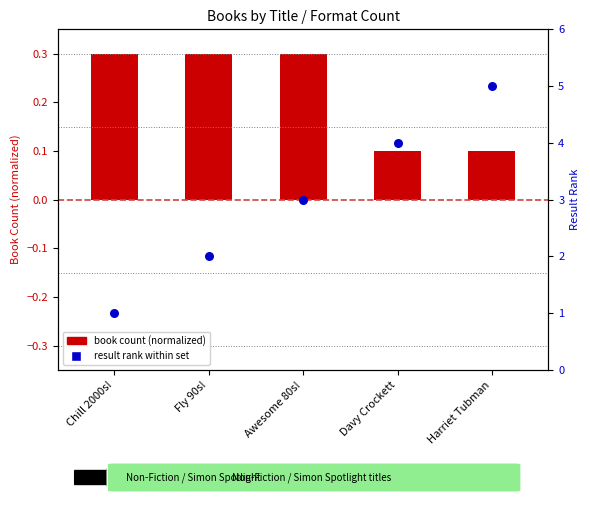

What are all the series names shown in the legend?

book count (normalized), result rank within set